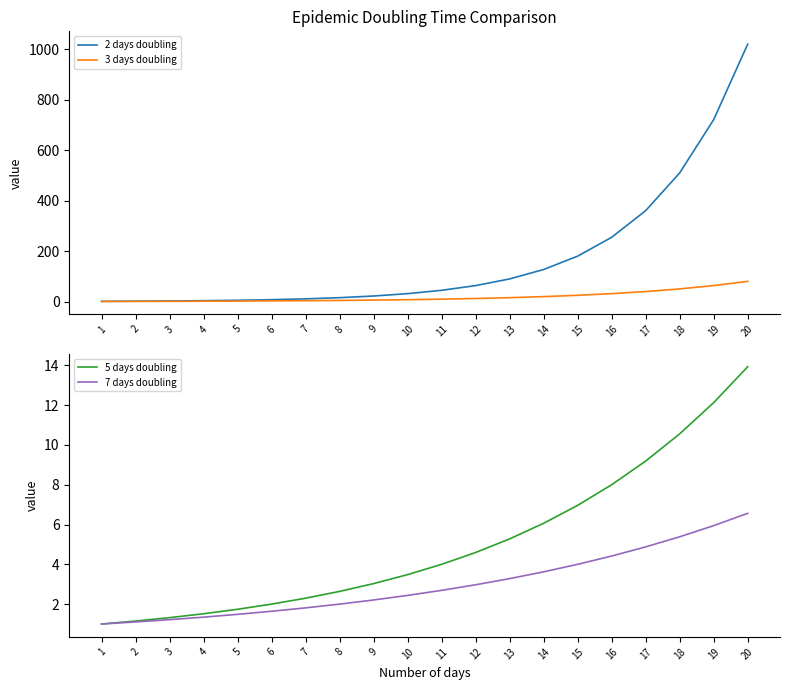

At how many categories does at least one series exceed 926?

1